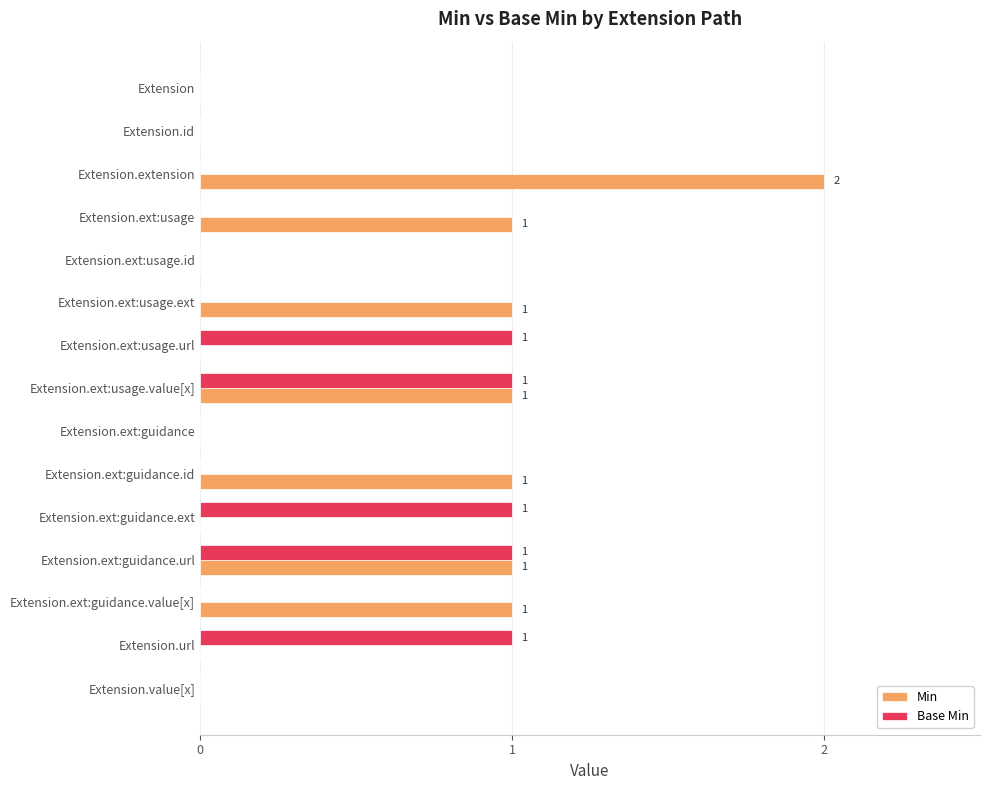

The Min series shows 0 at Extension.ext:guidance.ext. True or false?

True